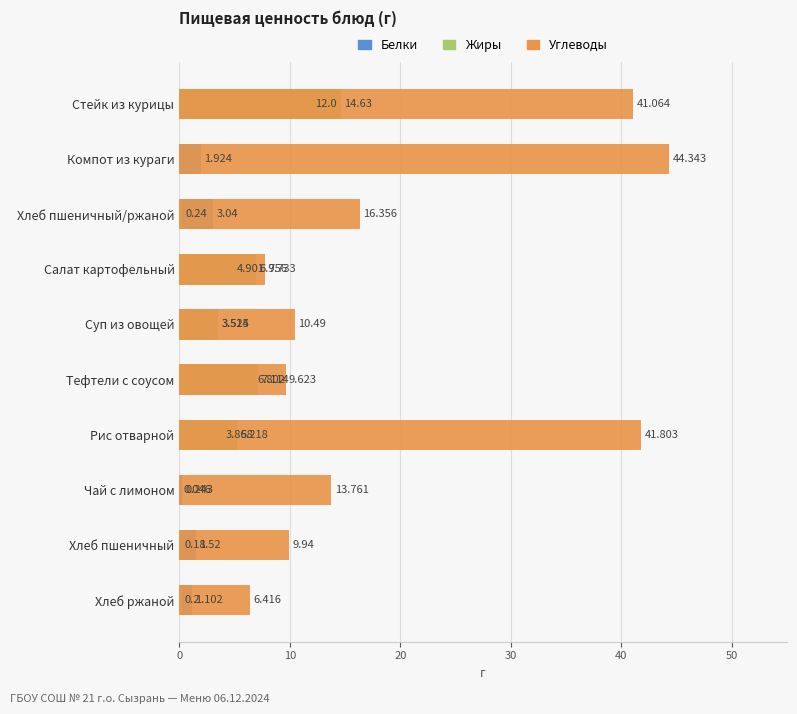

How many groups of bars are there?

10